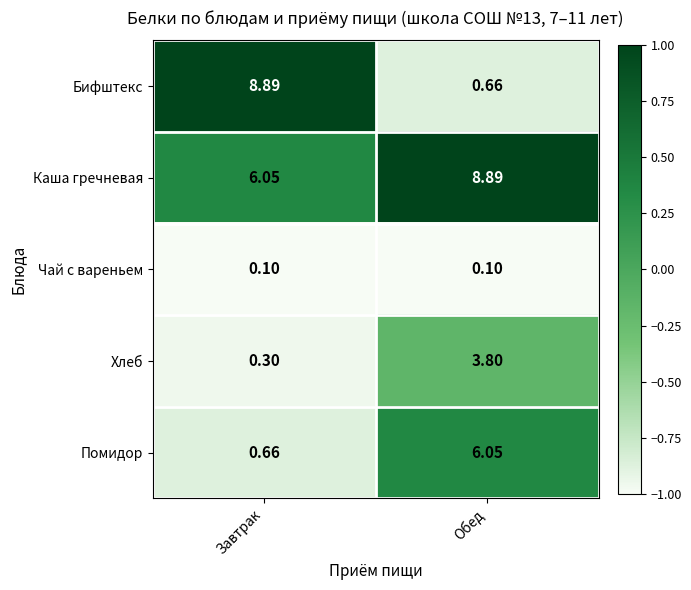

At Обед, list the series in order from largest to smallest.

Каша гречневая, Помидор, Хлеб, Бифштекс, Чай с вареньем